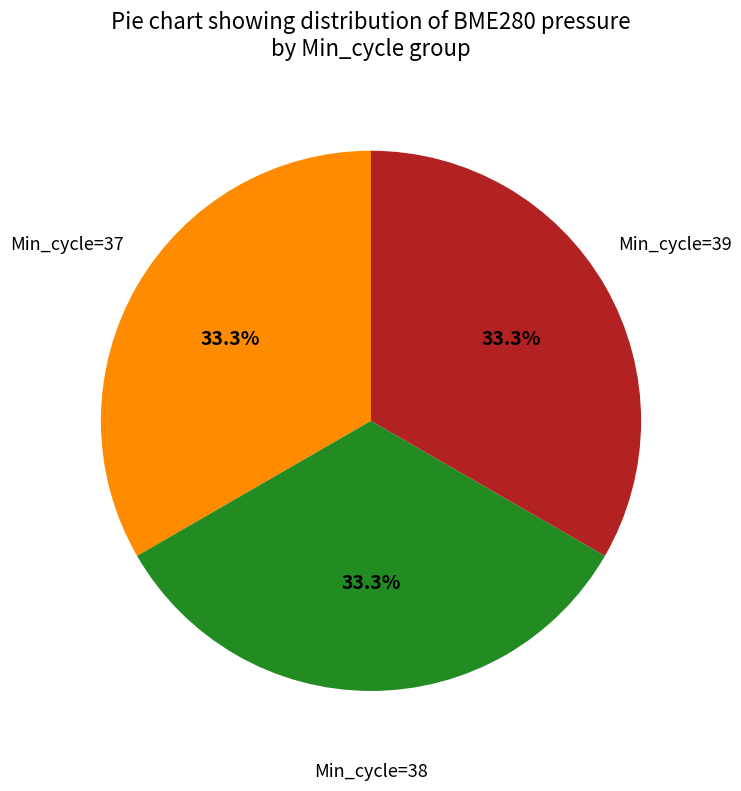

Is there a majority slice in this chart?

No